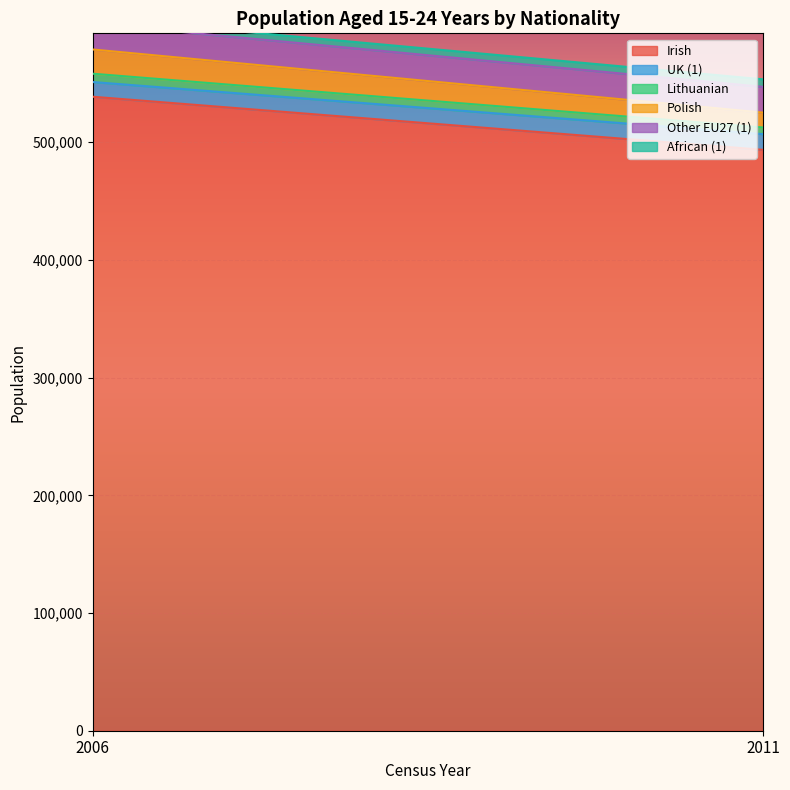

What is the average value of the Lithuanian series?

6356